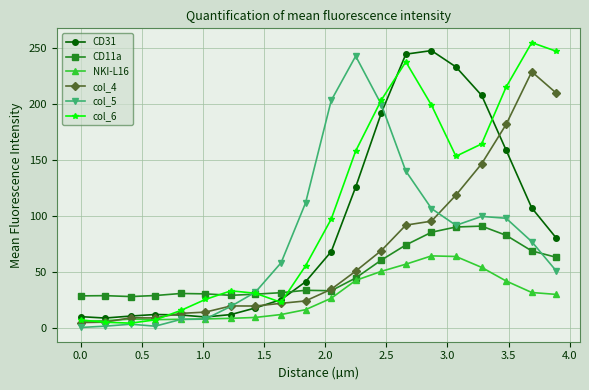

Which series has the largest total across all categories?

col_6